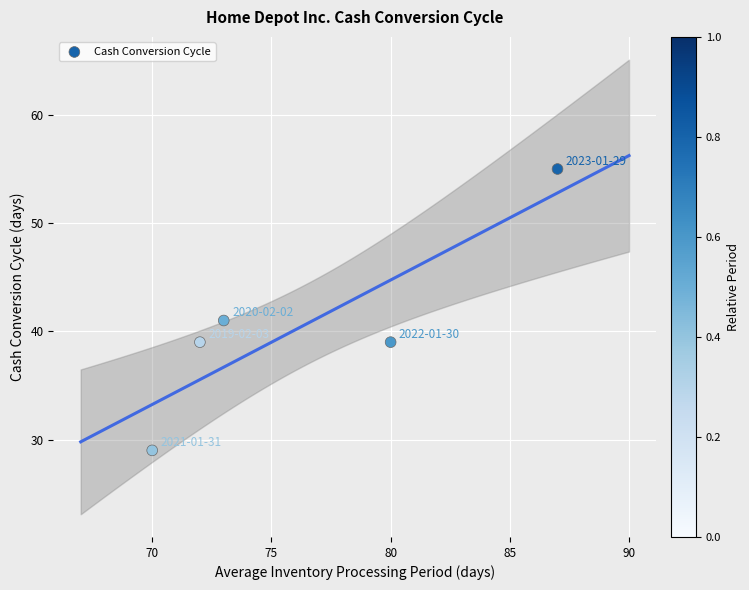

What is the average X value?

76